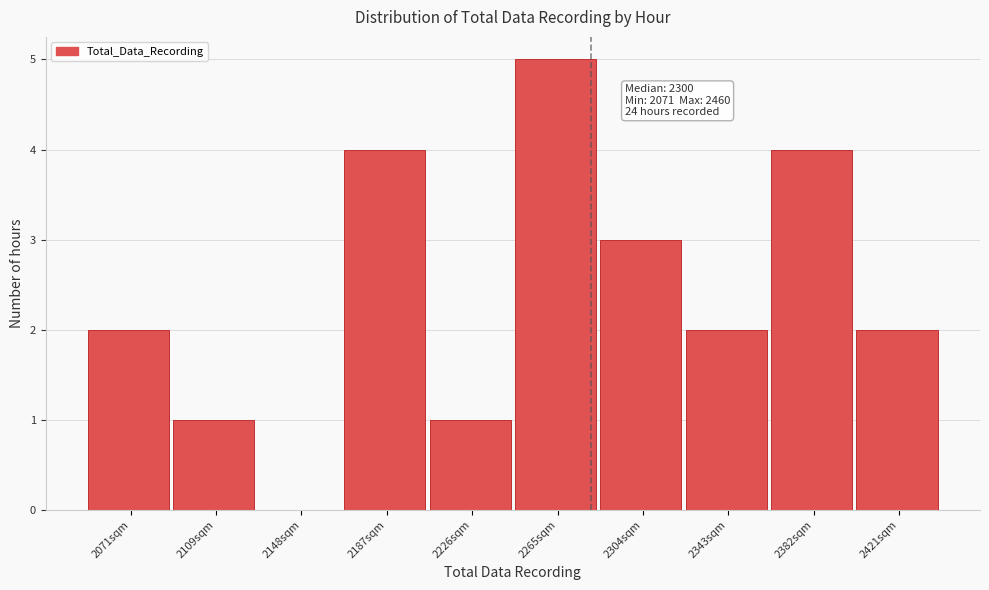

Reading left to right, what are all the values shown in this chart?

2071sqm=2	2109sqm=1	2148sqm=0	2187sqm=4	2226sqm=1	2265sqm=5	2304sqm=3	2343sqm=2	2382sqm=4	2421sqm=2